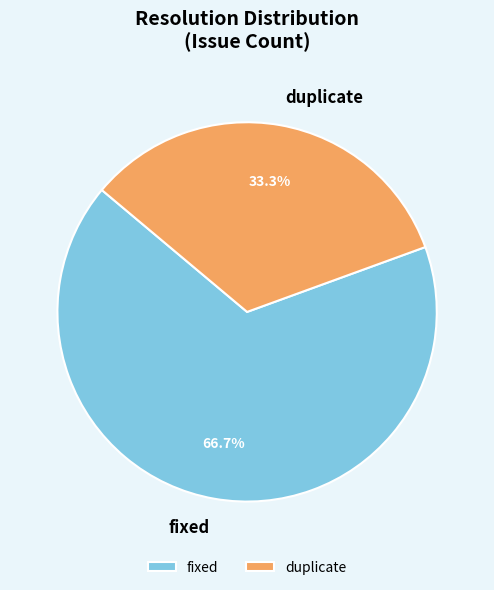

Rank the categories by value from lowest to highest.

duplicate, fixed